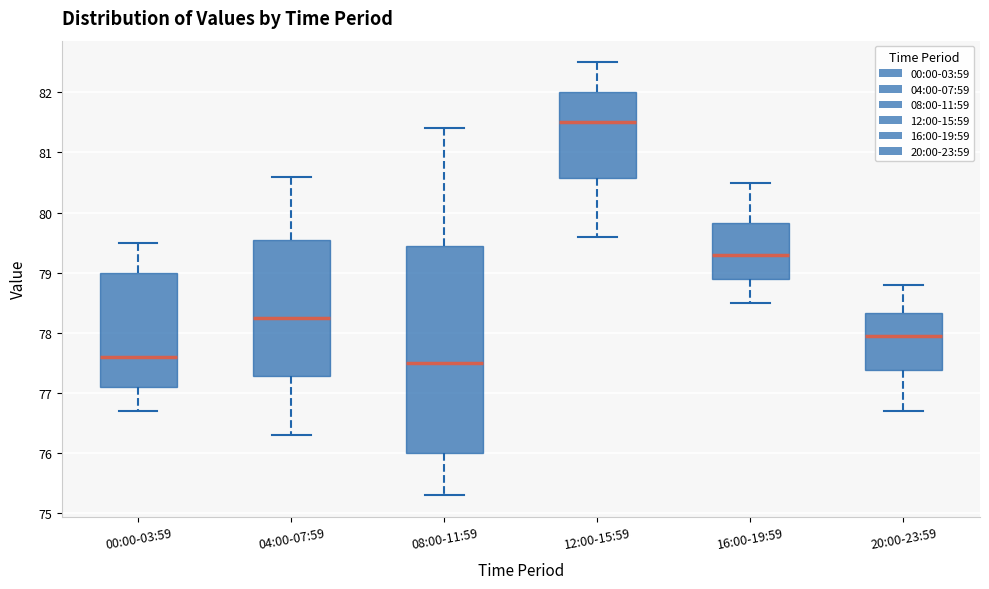

Comparing the boxes themselves (not the whiskers), which one is the tallest?

08:00-11:59